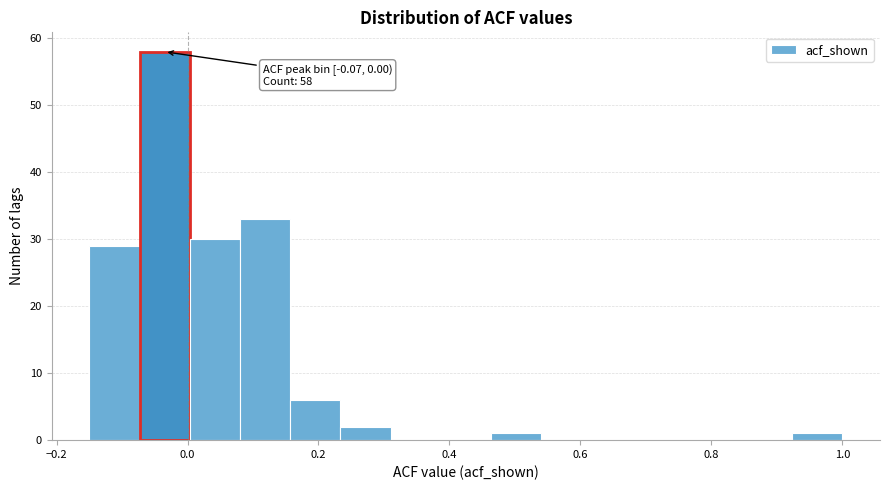

Read against the x-axis, roughly where is the centre of the tallest bar?

-0.04